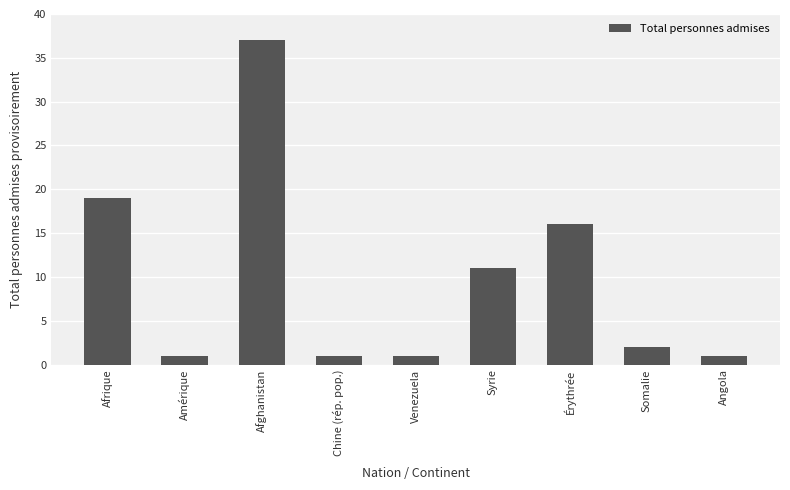

What is the difference between the maximum and minimum values?

36